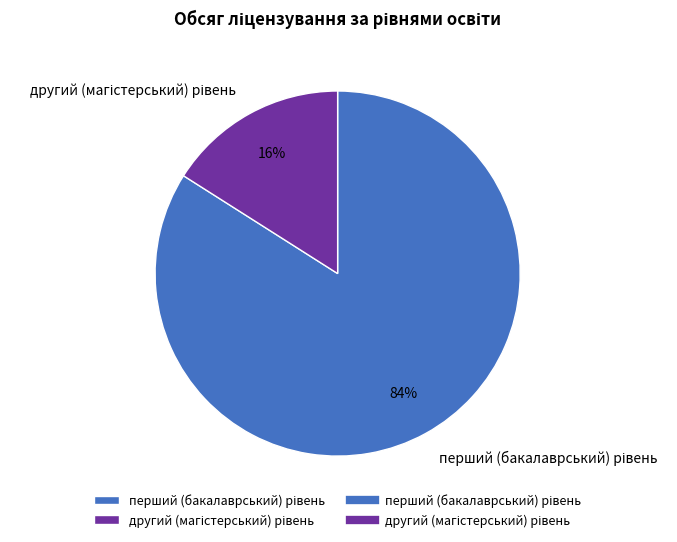

To the nearest percent, what is the difference between the largest and smallest slice percentages?

68%